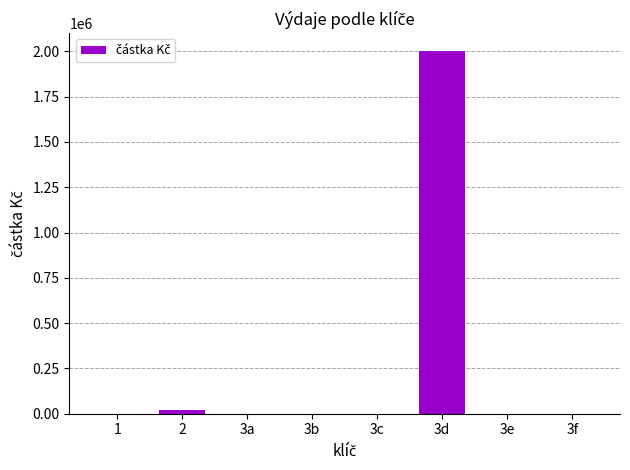

What is the maximum value shown in the chart?

2000000.0